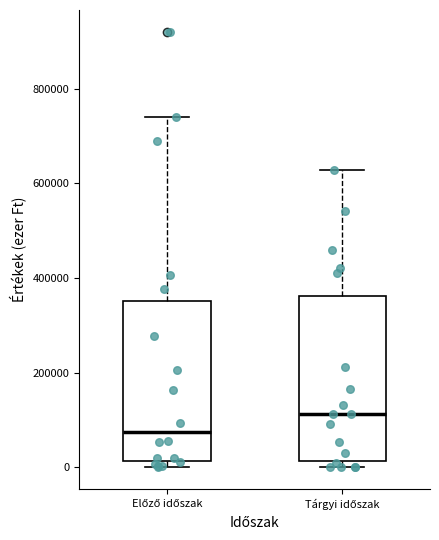

Which box's median line is the lowest?

Előző időszak